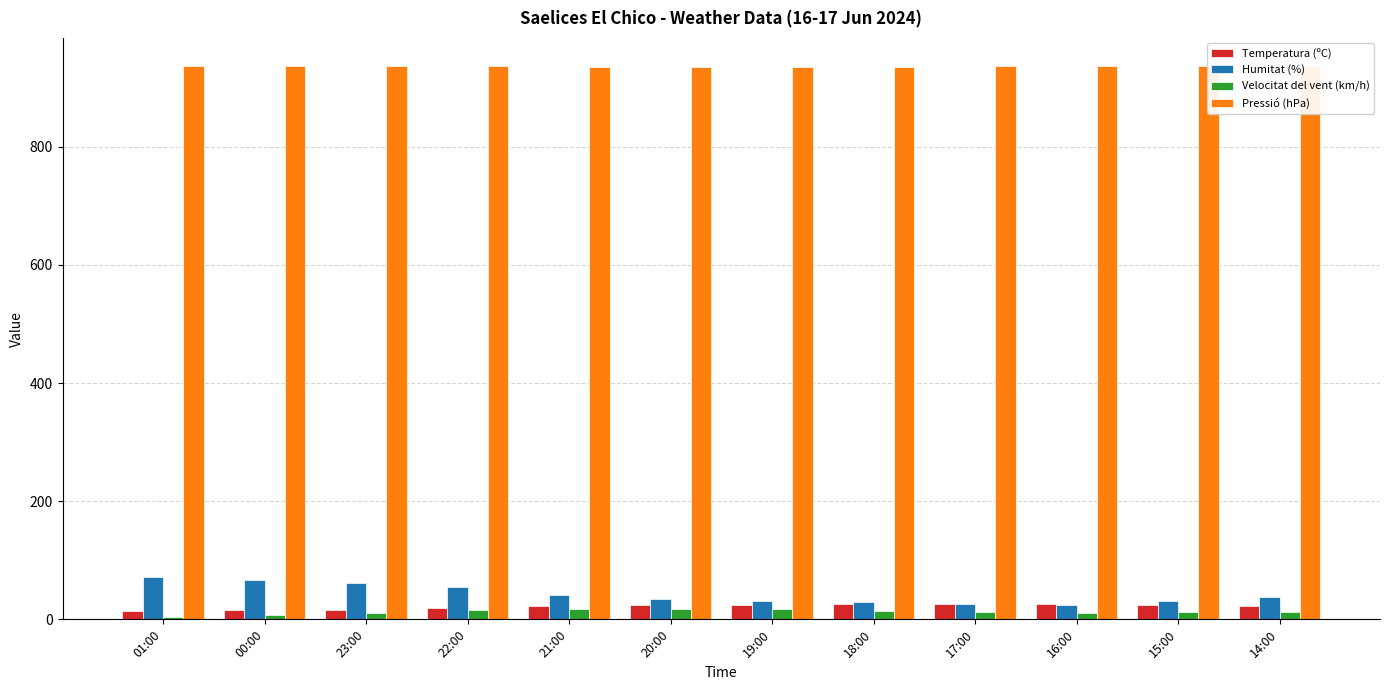

What is the difference between the second highest and second lowest values in the Humitat (%) series?

41.0